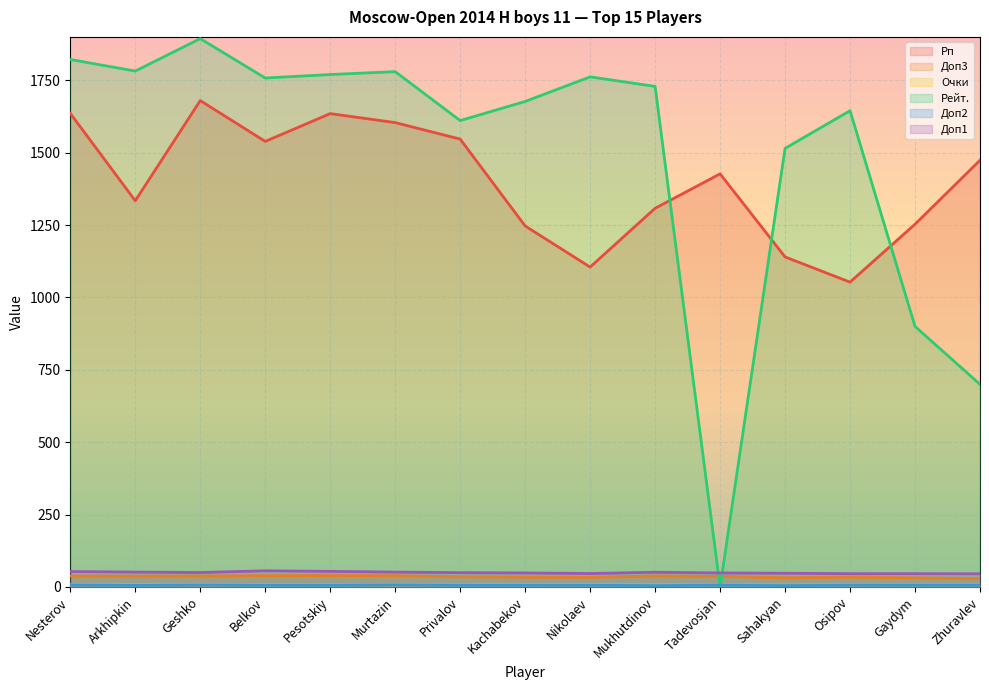

How many lines are shown in the chart?

6